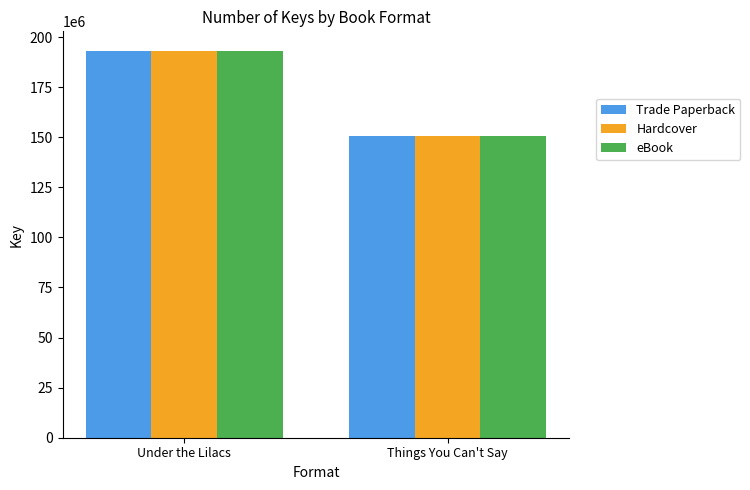

Are the bars horizontal?

No